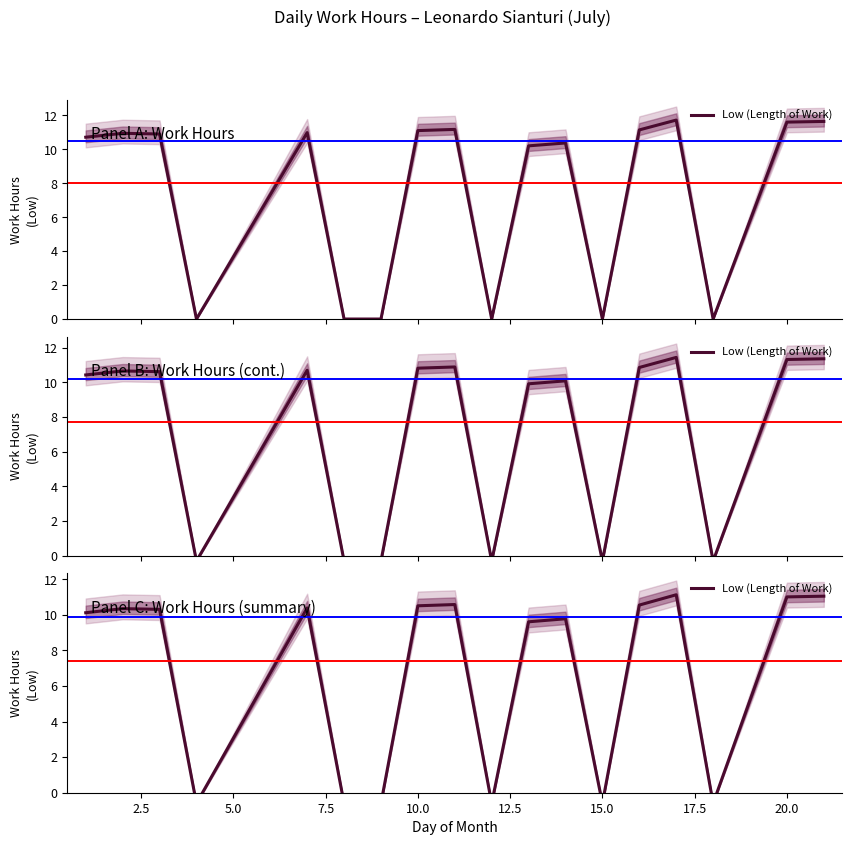

Where is the first local maximum?

2.5